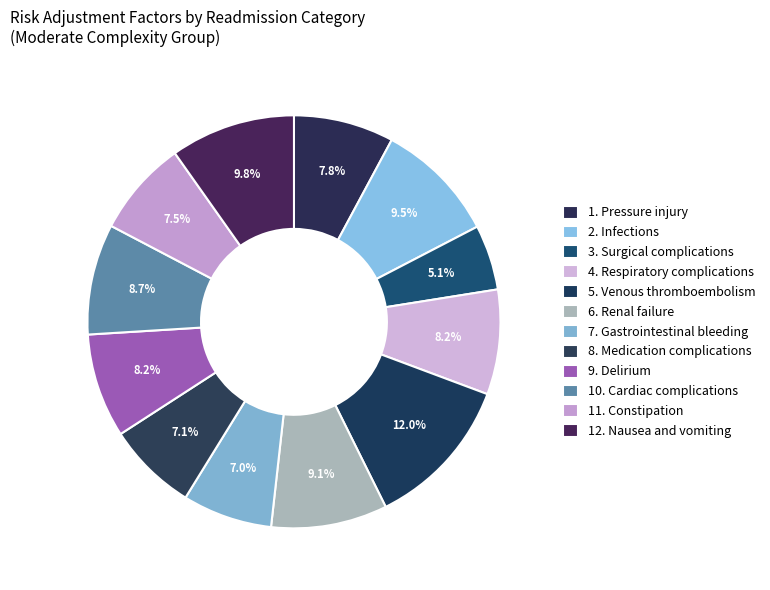

To the nearest percent, what portion does 4. Respiratory complications represent?

8%